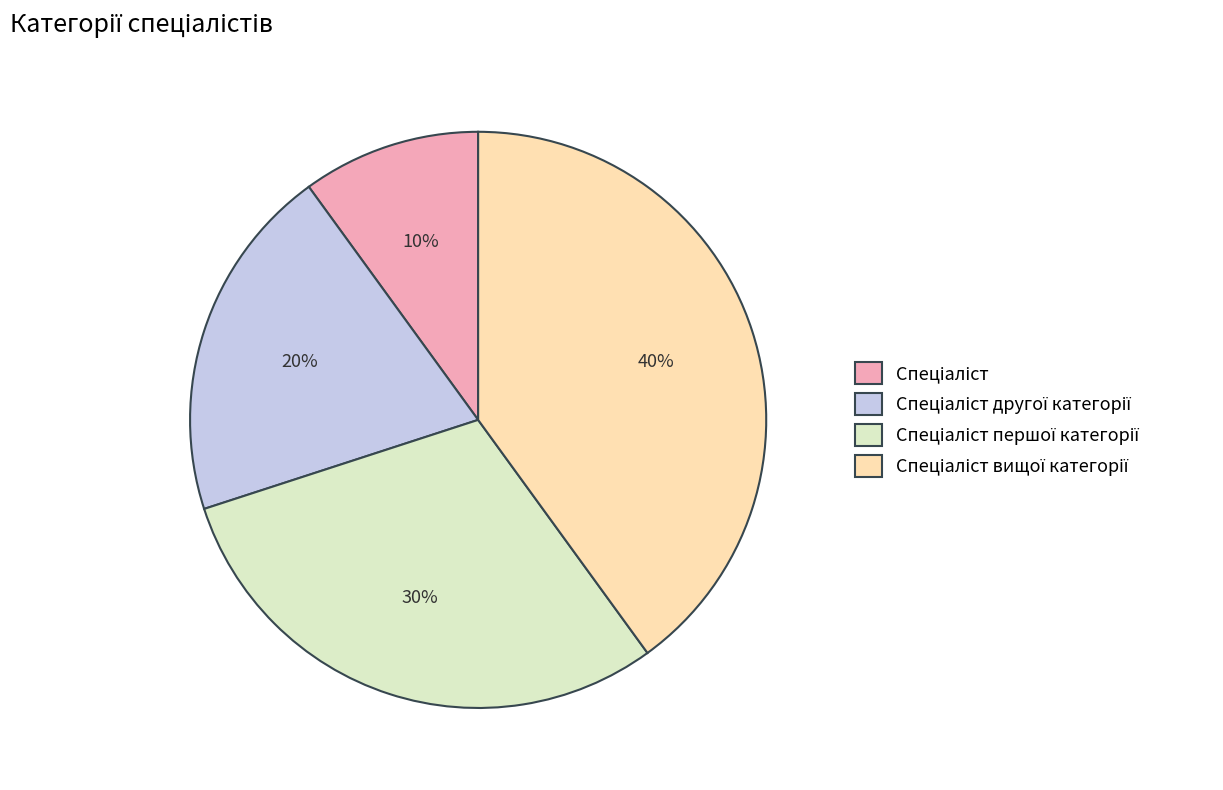

To the nearest percent, what is the average slice percentage?

25%